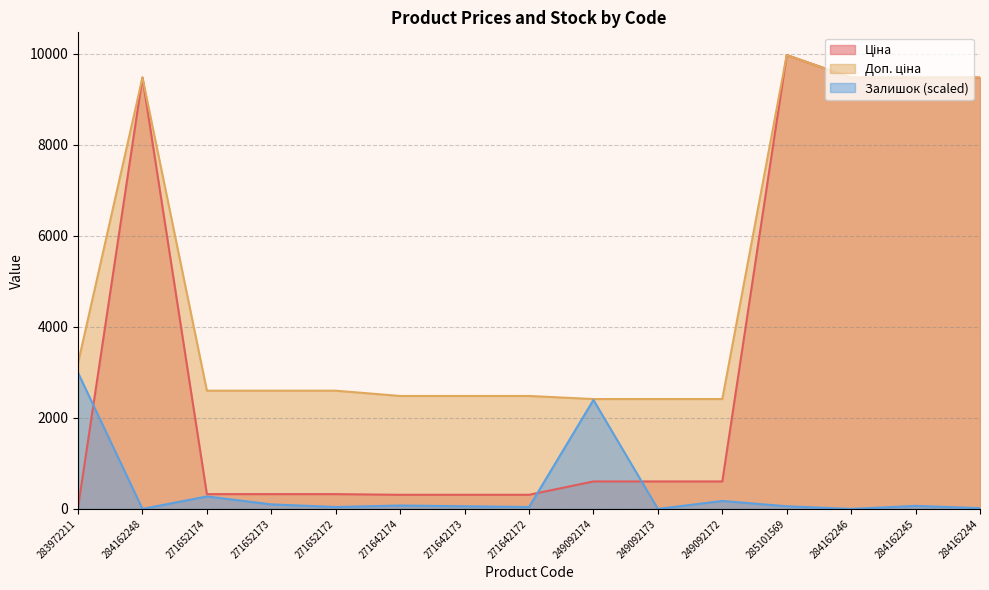

What is the difference between the Ціна values at 249092172 and 271642173?

293.4